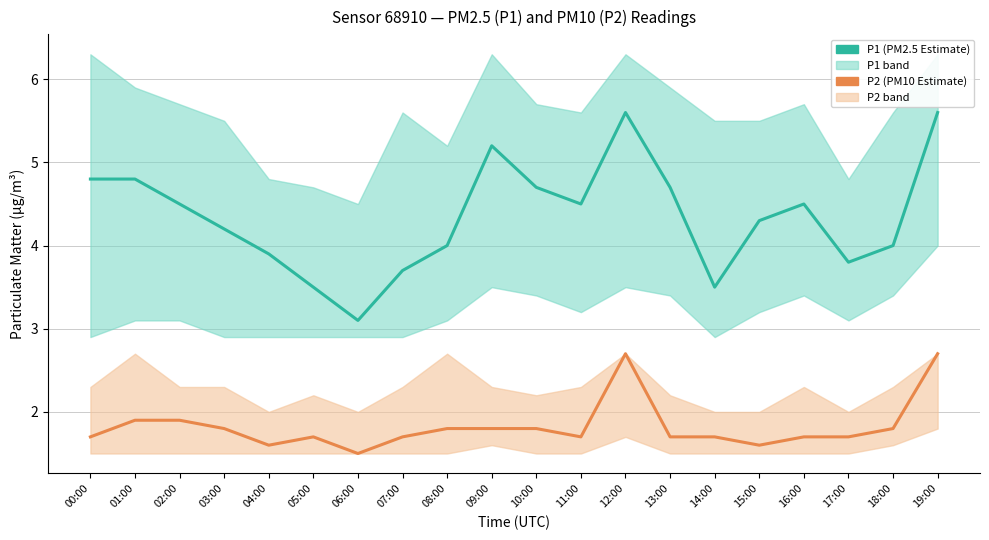

True or false: P1 (PM2.5 Estimate) has more than 1 interior local peaks.

True